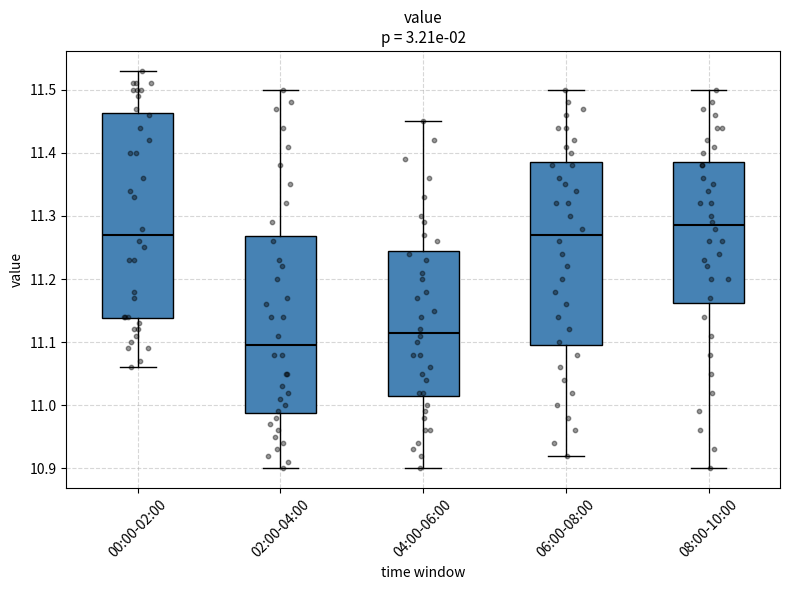

Reading left to right, read every box against the y-axis: the position of its median line, the range the box covers, and the ends of its whiskers. The values are not printed on the chart, so give them approximately, as read against the axis.

00:00-02:00: median 11.27, box 11.14 to 11.46, whiskers 11.06 to 11.53
02:00-04:00: median 11.10, box 10.99 to 11.27, whiskers 10.90 to 11.50
04:00-06:00: median 11.12, box 11.02 to 11.25, whiskers 10.90 to 11.45
06:00-08:00: median 11.27, box 11.10 to 11.39, whiskers 10.92 to 11.50
08:00-10:00: median 11.29, box 11.16 to 11.39, whiskers 10.90 to 11.50